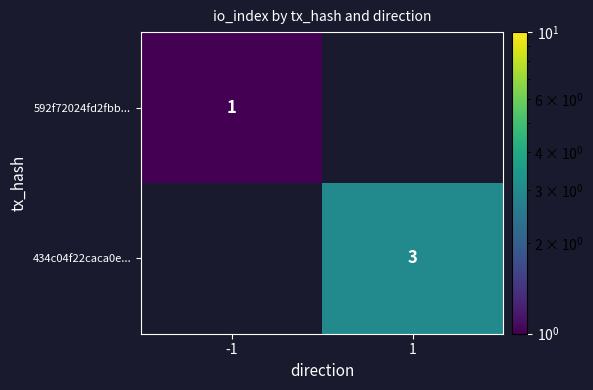

List the labels in order of 592f72024fd2fbb... value, smallest first.

-1, 1